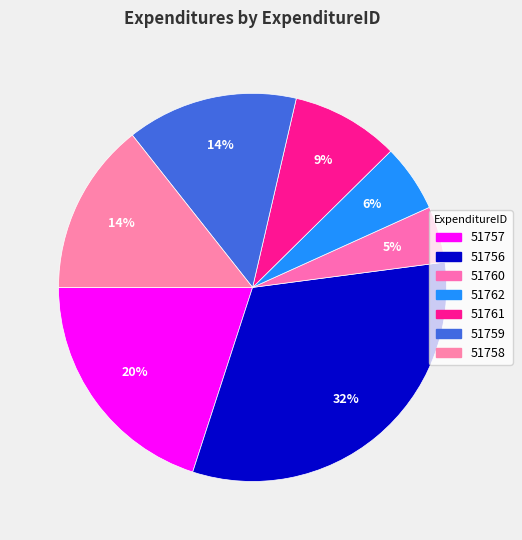

Which slice is the largest?

51756